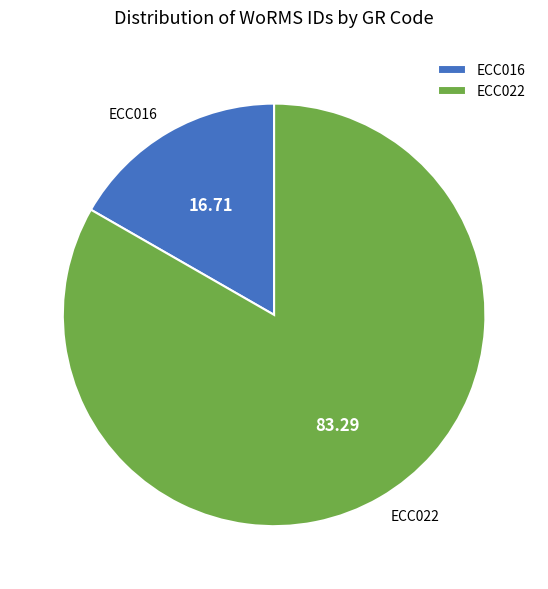

Does ECC016 account for over 50% of the chart?

No